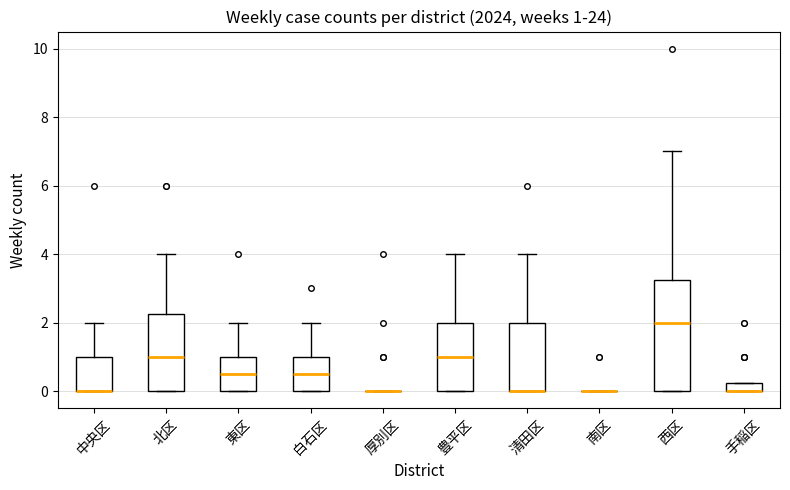

Comparing the boxes themselves (not the whiskers), which one is the tallest?

西区